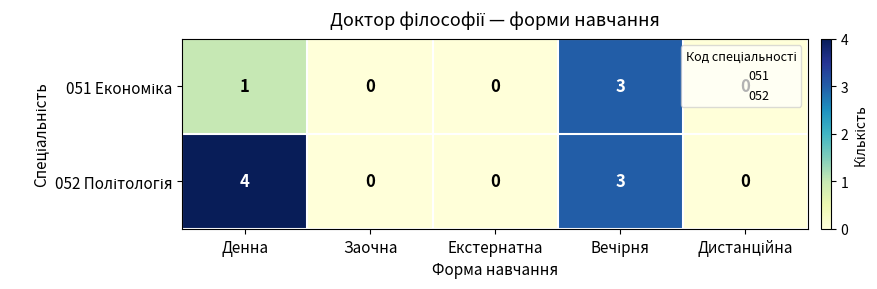

What is the maximum value shown in the chart?

4